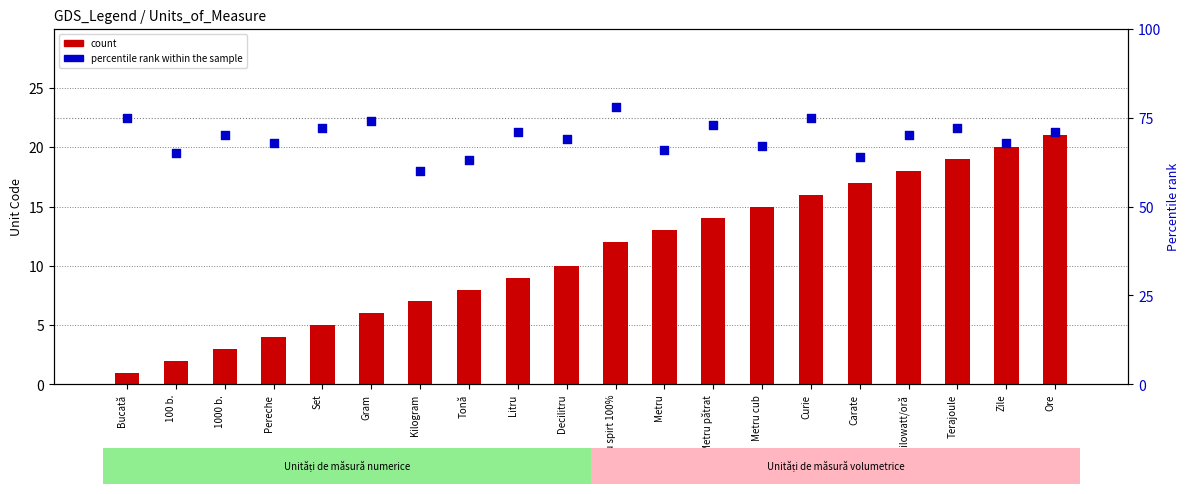

What are all the series names shown in the legend?

count, percentile rank within the sample